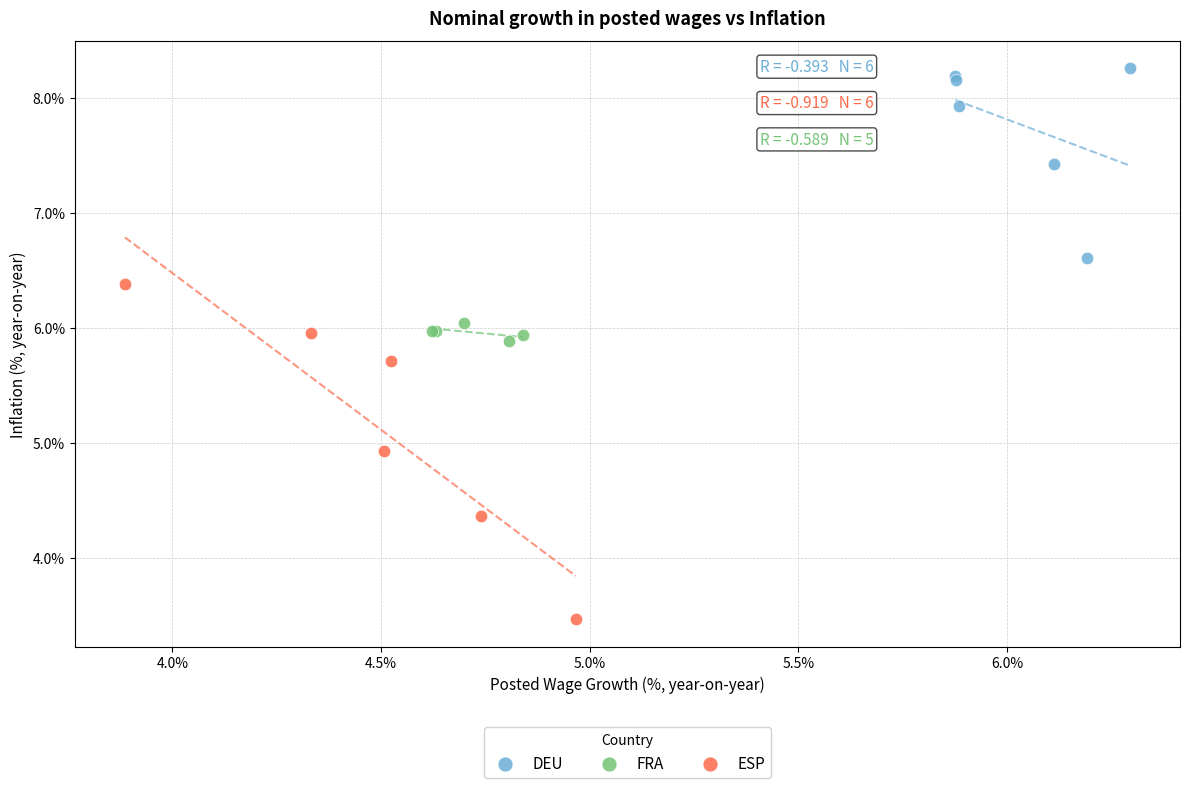

Which series reaches the maximum Y coordinate?

DEU